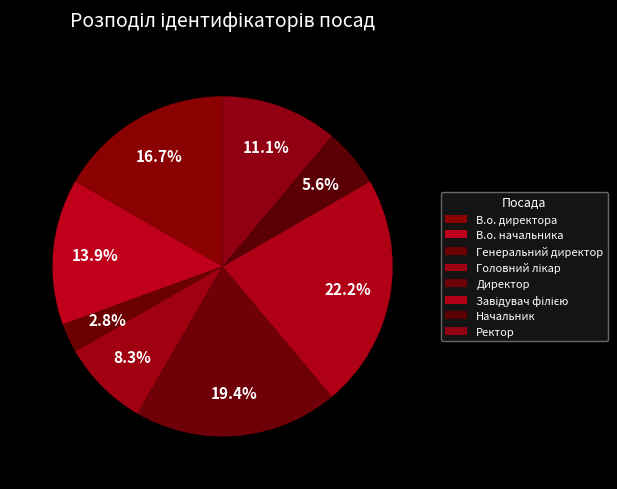

Rank the categories by value from lowest to highest.

Генеральний директор, Начальник, Головний лікар, Ректор, В.о. начальника, В.о. директора, Директор, Завідувач філією